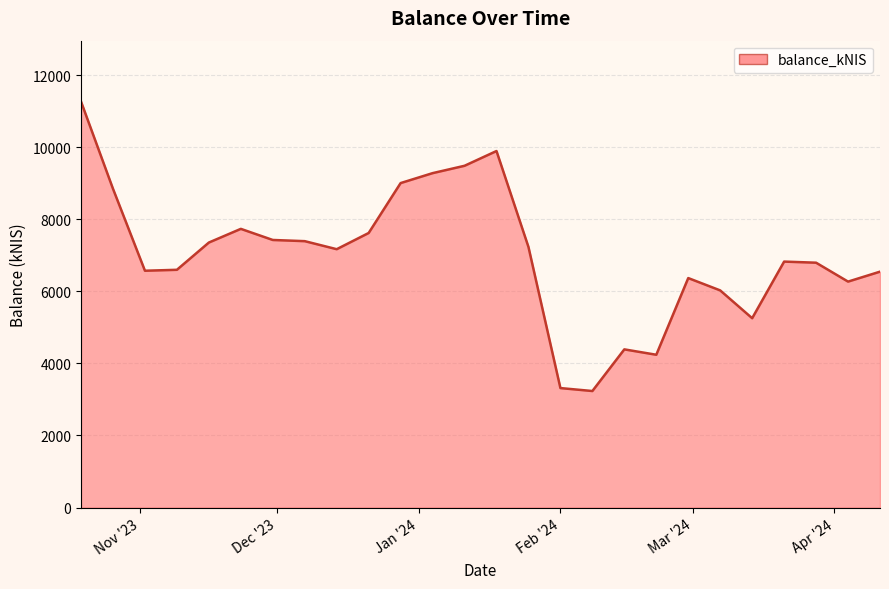

What is the difference between the maximum and minimum values?

8031.2